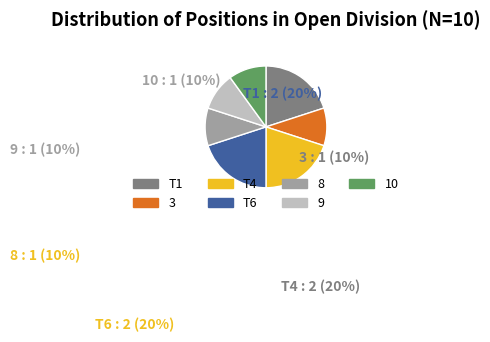

Is the sum of 3 and T1 greater than half?

No